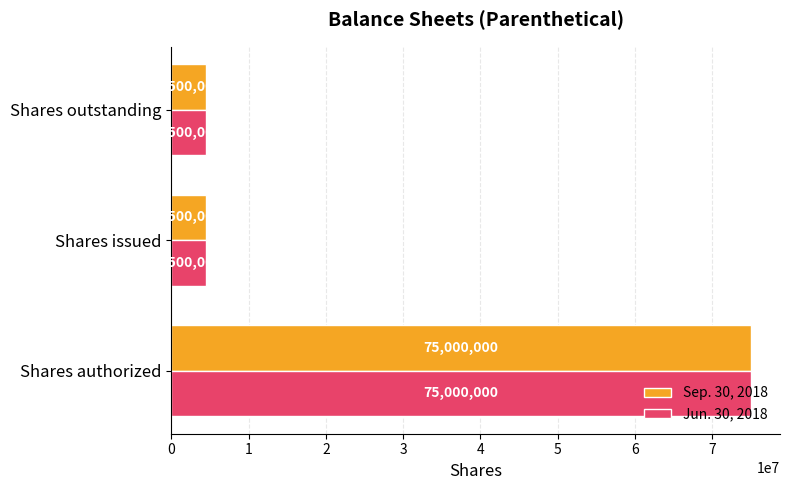

Read the Sep. 30, 2018 value at Shares authorized, to the nearest 100.

75000000